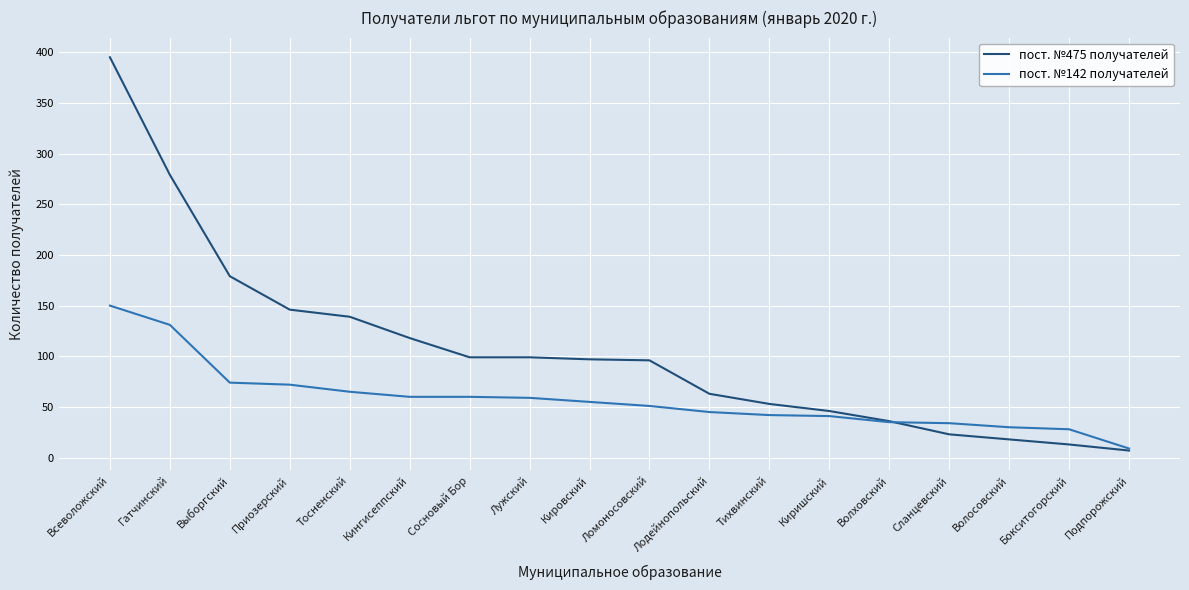

What position from the right is Кингисеппский?

13